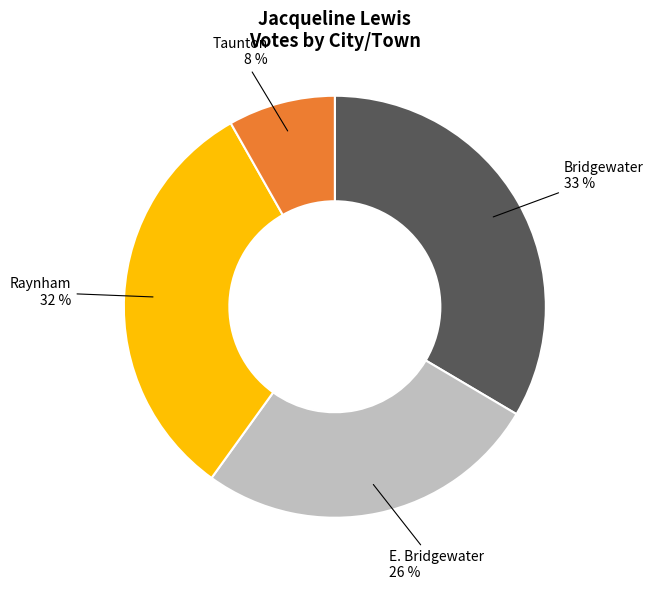

Does any single category account for the majority?

No